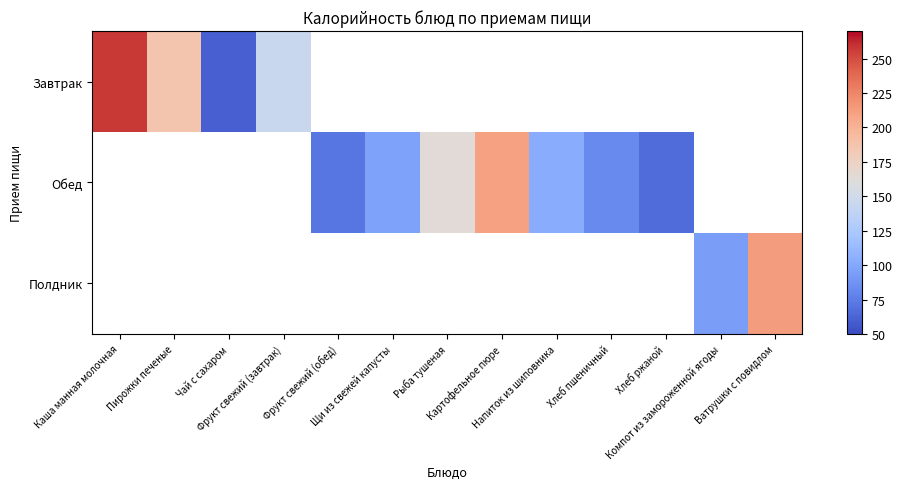

Is the value of Обед at Фрукт свежий (обед) greater than the value of Полдник at Рыба тушеная?

No